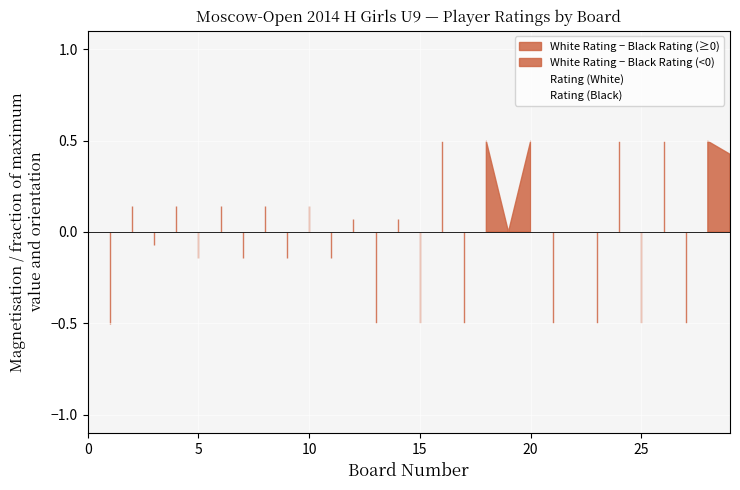

True or false: Rating (Black) has a value of 0.5 at 5.

True